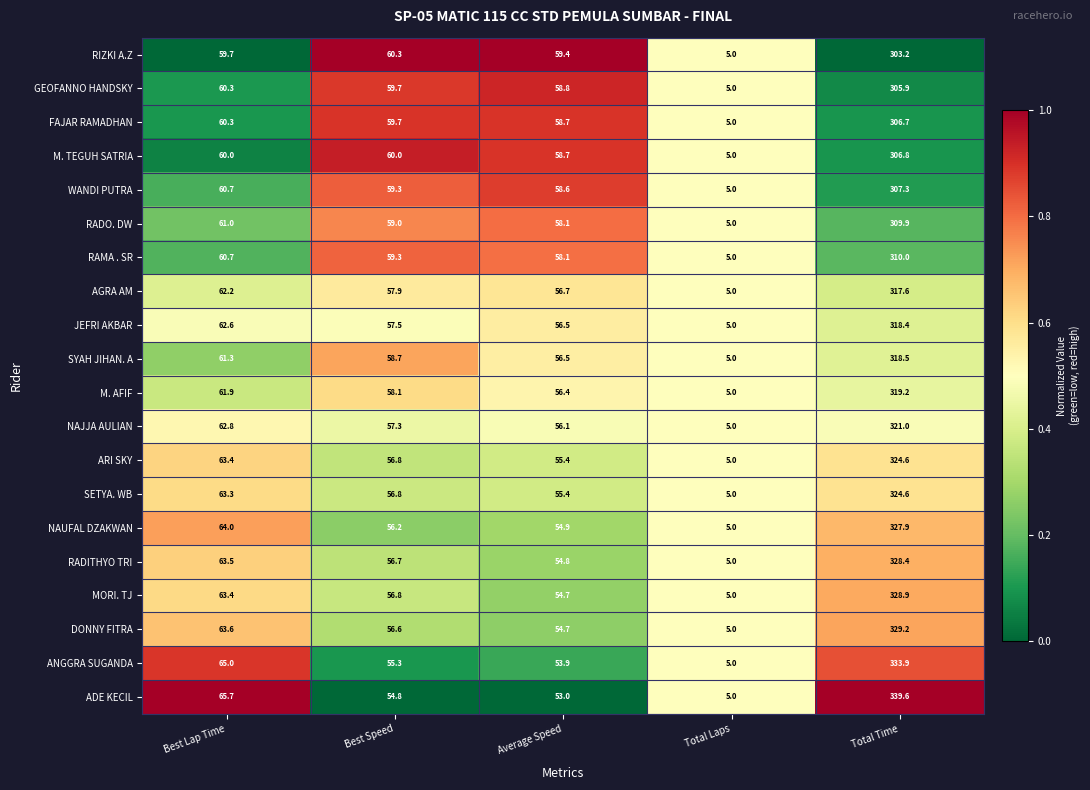

Is it true that RADITHYO TRI equals 172.7 at Total Time?

False